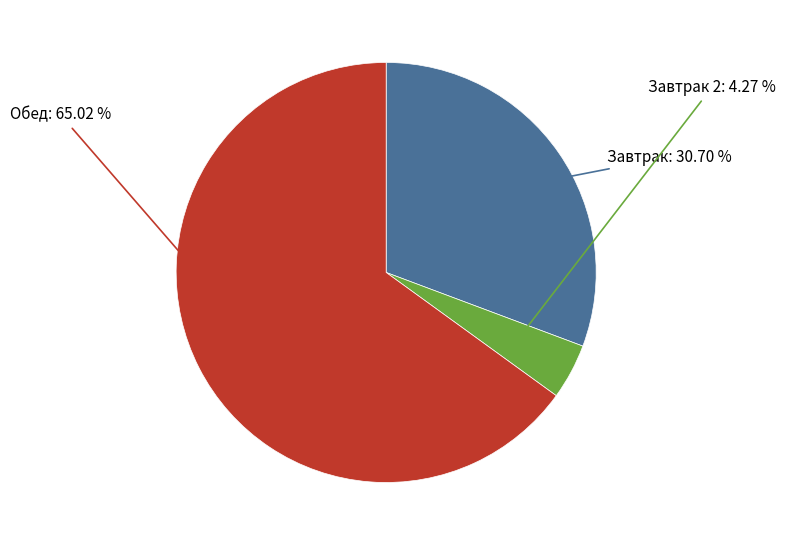

Does Обед represent more than half of the total?

Yes